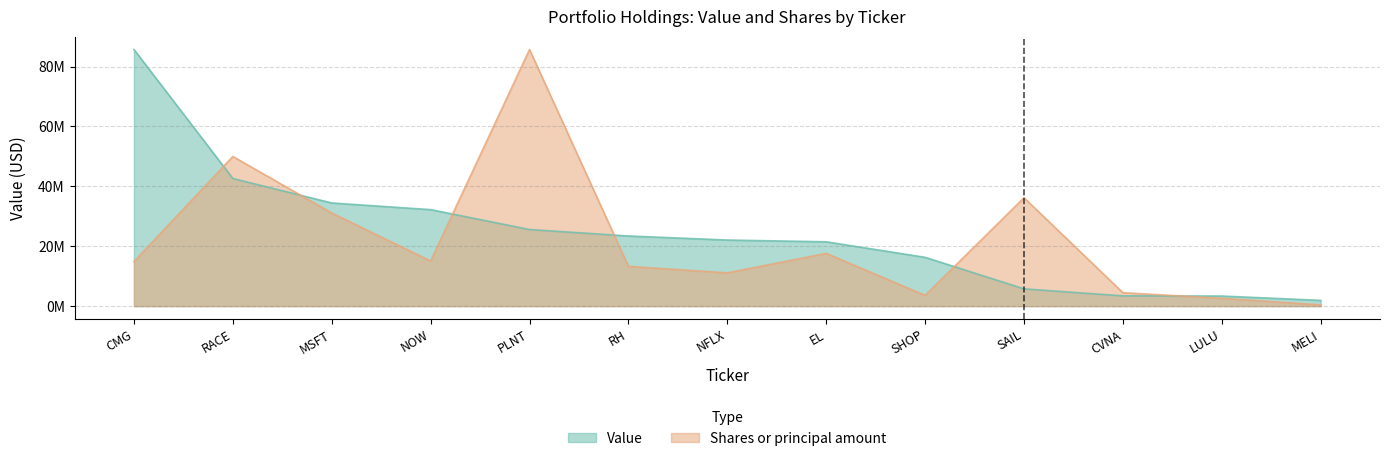

How many data points in Value are less than 22062000?

6